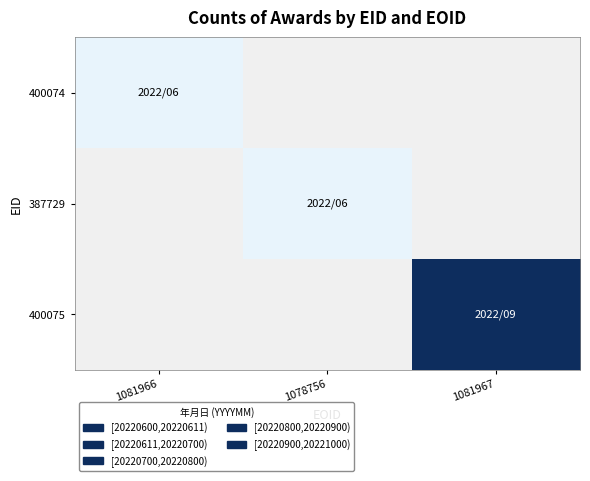

How many distinct data groups are displayed?

3